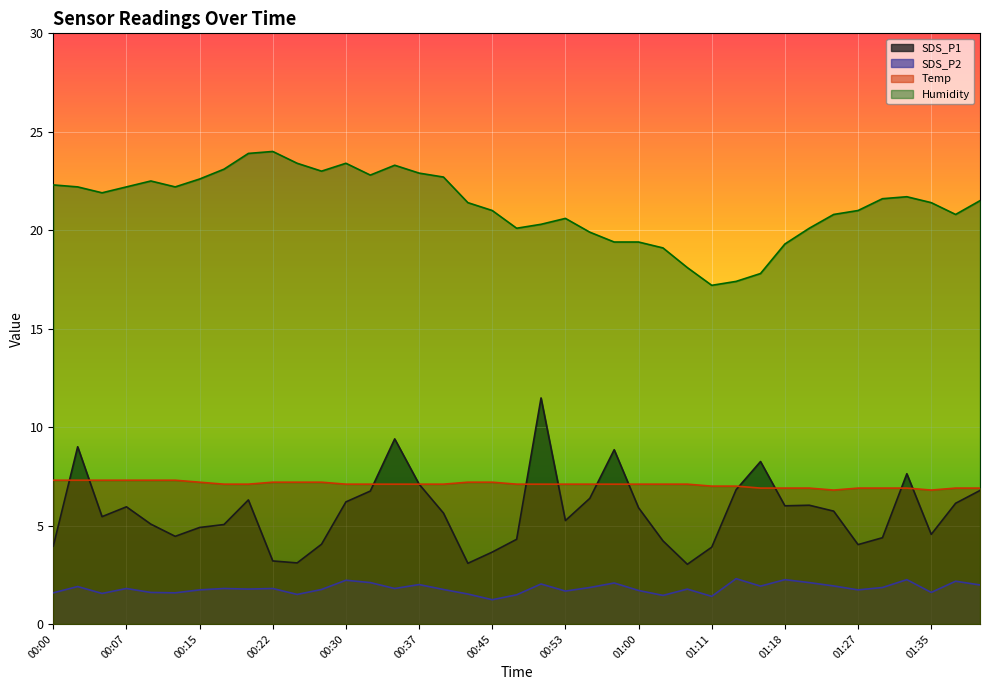

List the labels in order of Humidity value, smallest first.

01:11, 01:13, 01:16, 01:08, 01:03, 01:18, 00:58, 01:00, 00:55, 00:48, 01:21, 00:50, 00:53, 01:24, 01:37, 00:45, 01:27, 00:42, 01:35, 01:40, 01:29, 01:32, 00:05, 00:02, 00:07, 00:12, 00:00, 00:10, 00:15, 00:40, 00:32, 00:37, 00:27, 00:17, 00:35, 00:25, 00:30, 00:20, 00:22